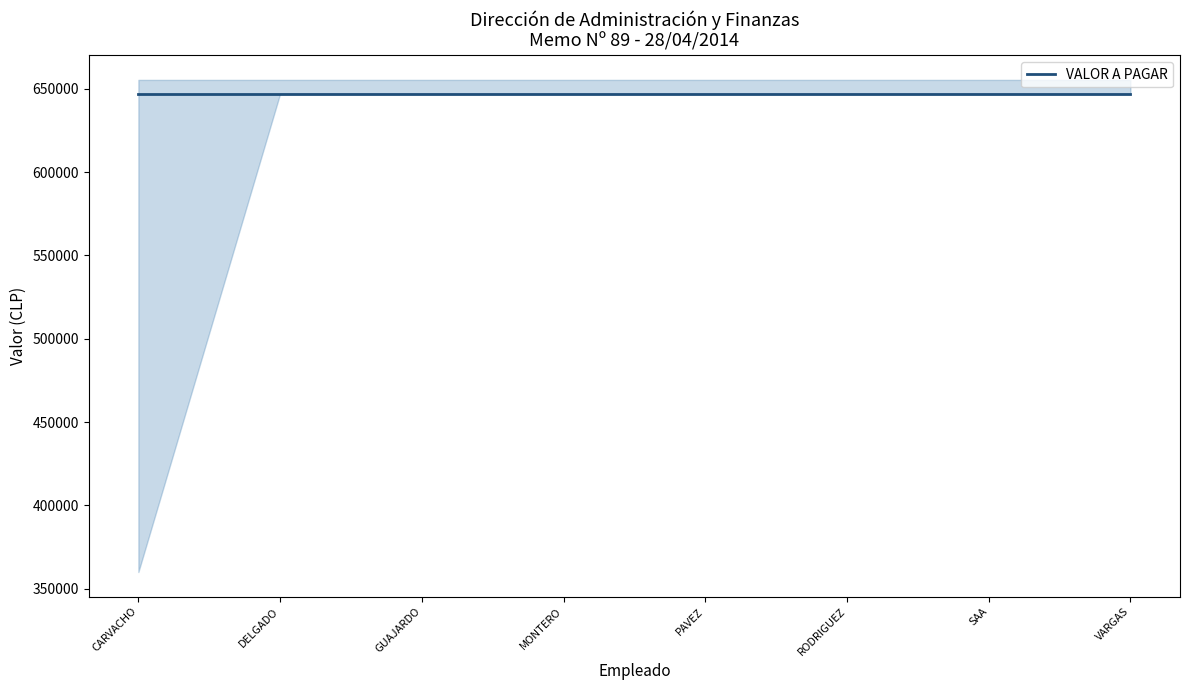

What is the smallest value displayed?

360040